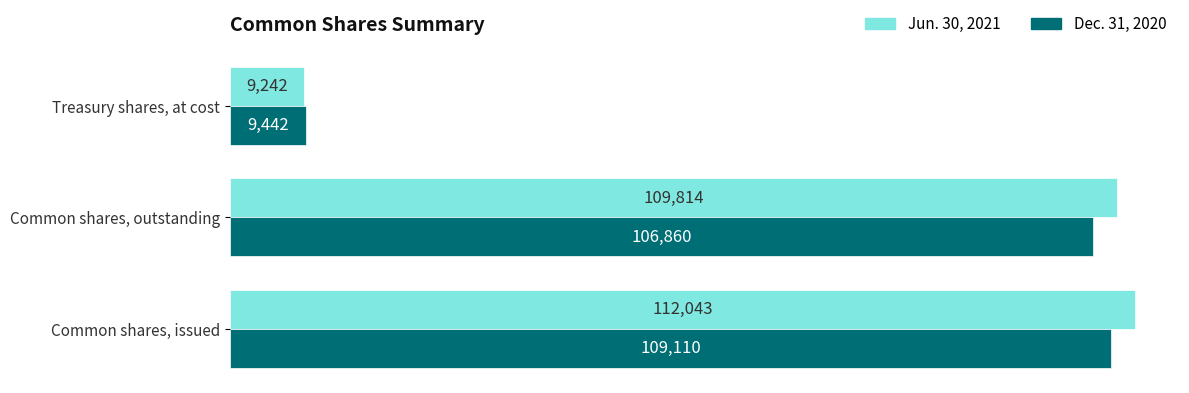

List the labels in order of Jun. 30, 2021 value, largest first.

Common shares, issued, Common shares, outstanding, Treasury shares, at cost